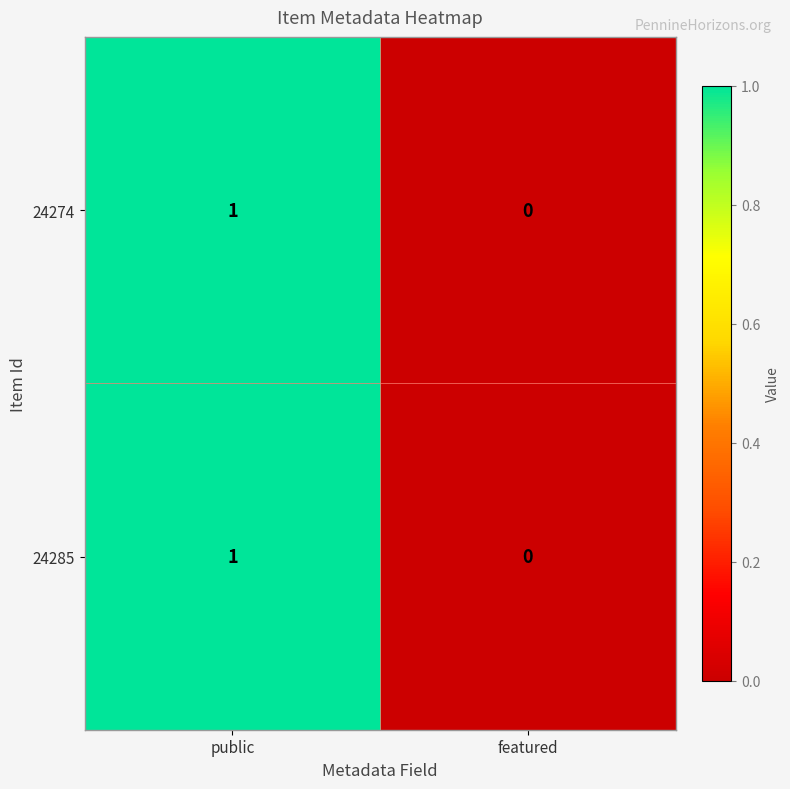

True or false: 24274 has a value of 0 at featured.

True